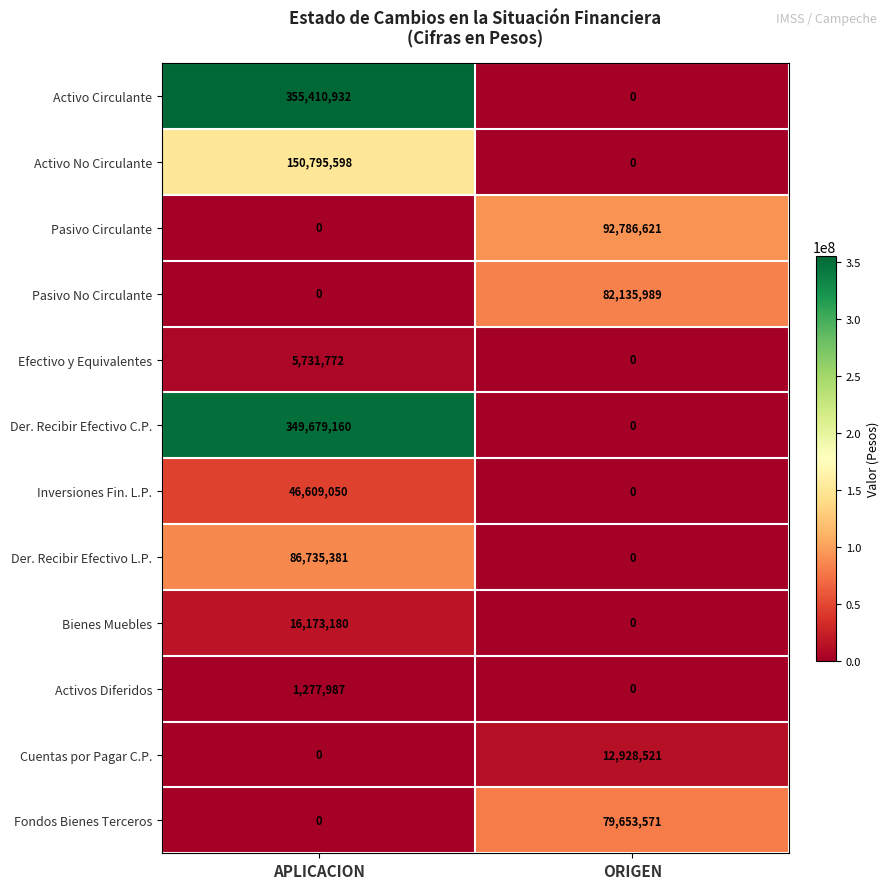

The Cuentas por Pagar C.P. series shows 12928521 at ORIGEN. True or false?

True